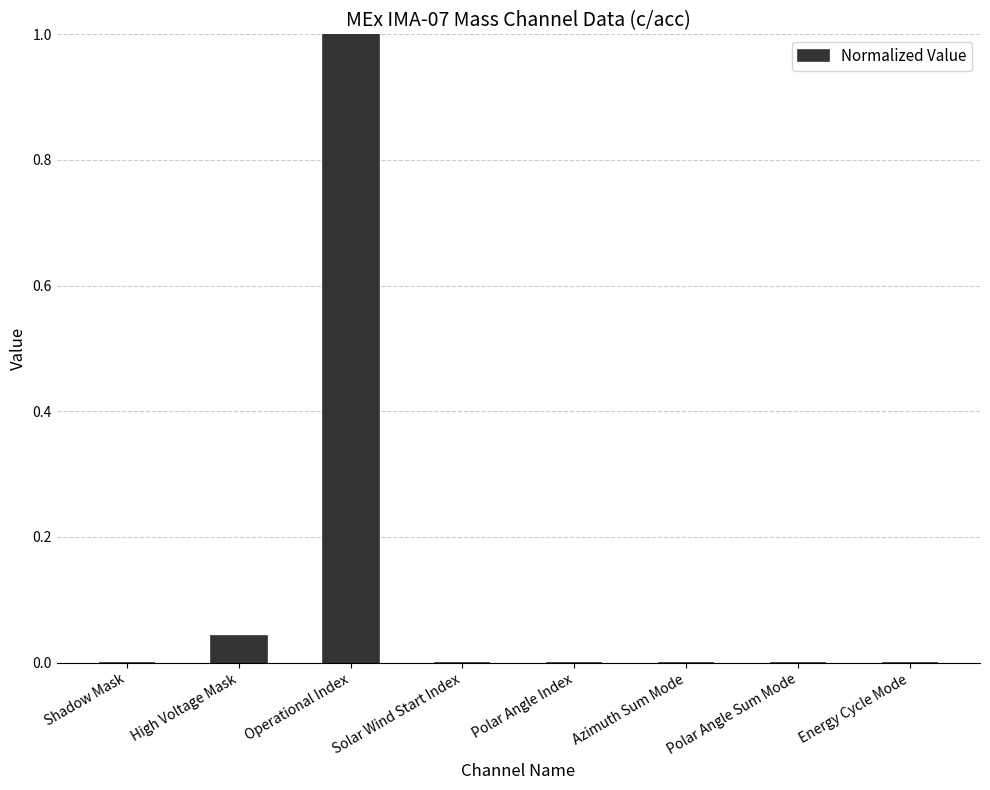

Which category has the highest value across all series?

Operational Index